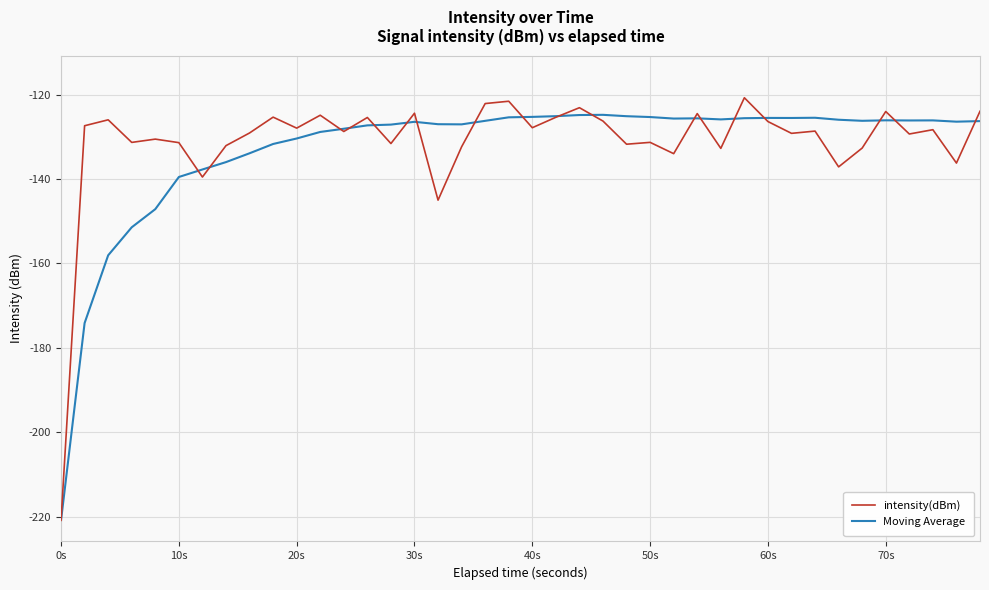

True or false: intensity(dBm) has more than 1 interior local peaks.

True